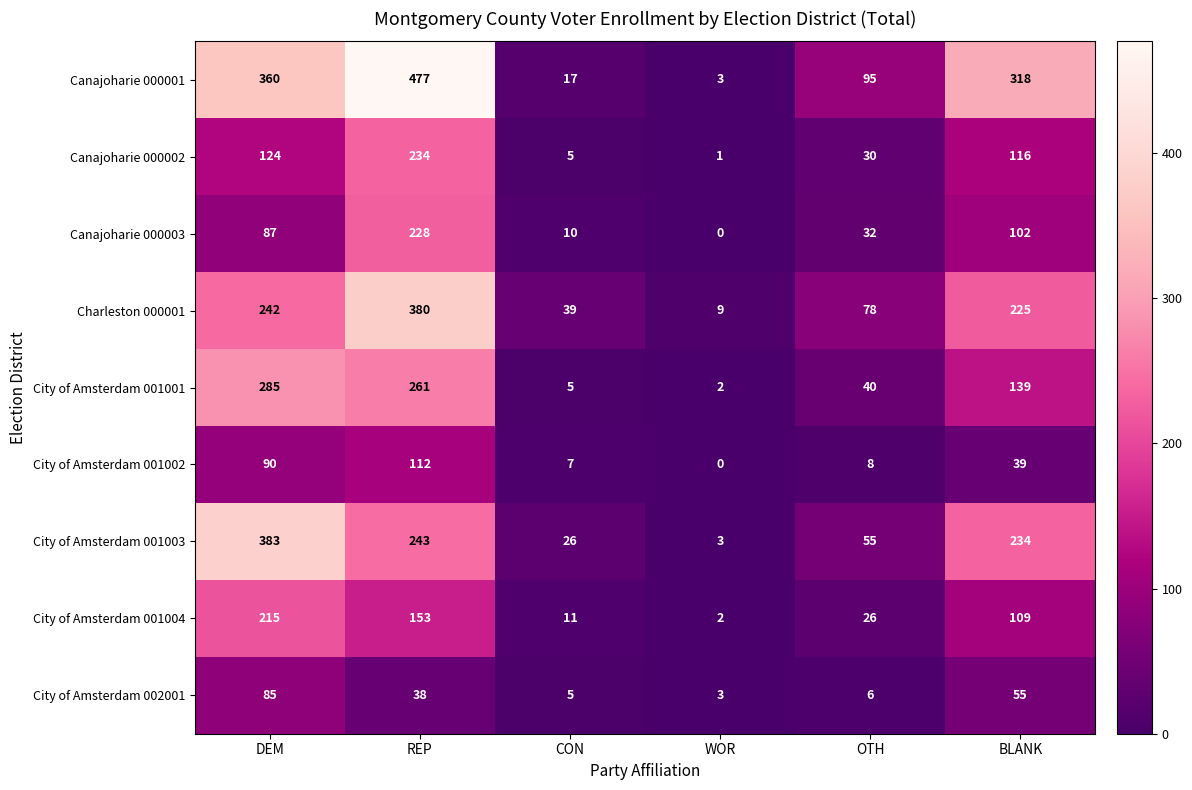

How many categories are shown in the chart?

6